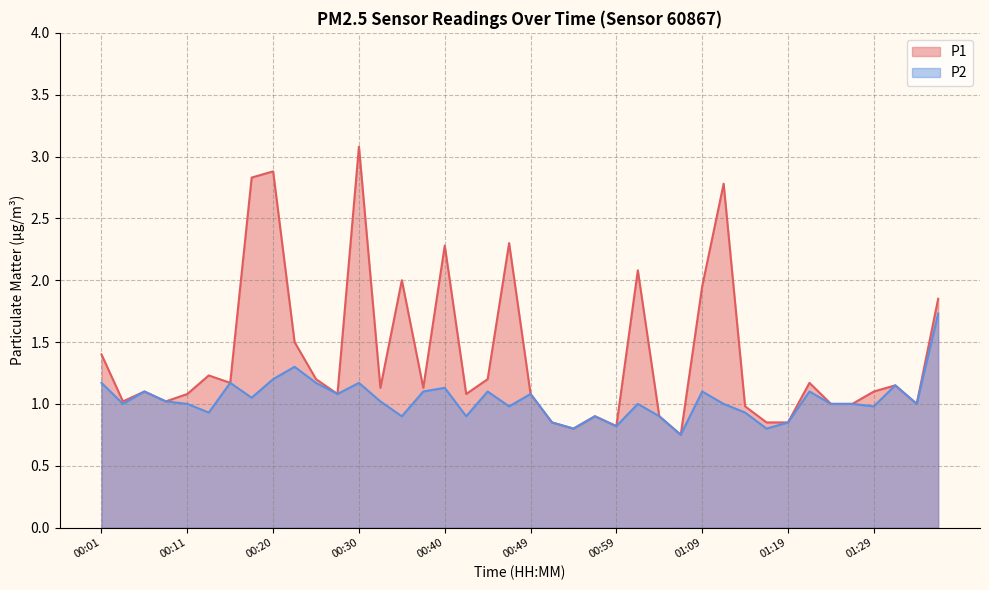

Which series has the largest range (max minus min)?

P1